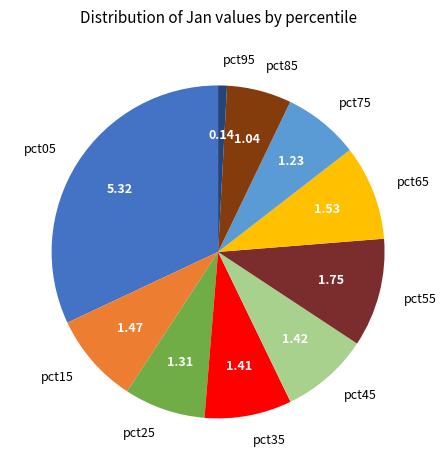

The pct95 slice represents 1% of the pie. True or false?

True